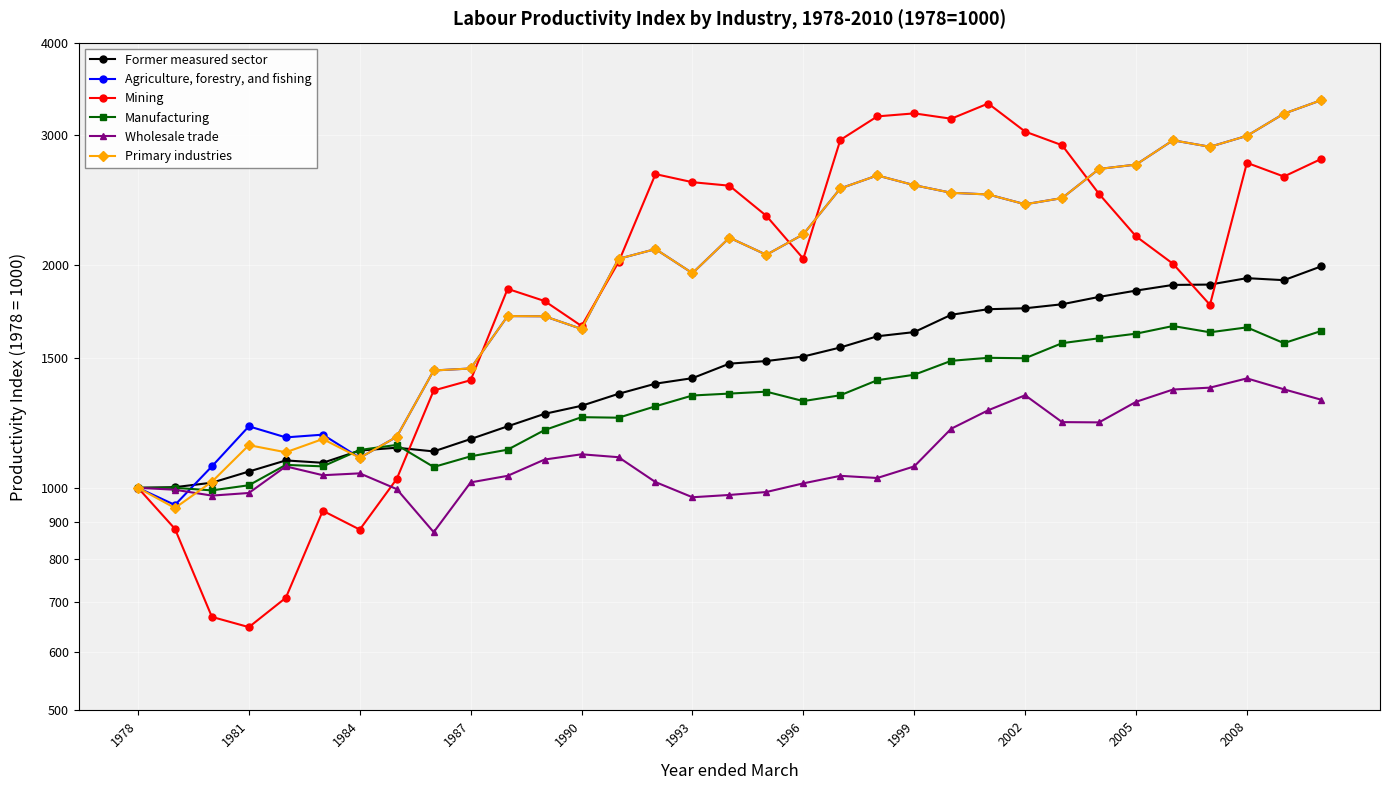

Which has a higher value, 1990 or 1984?

1990